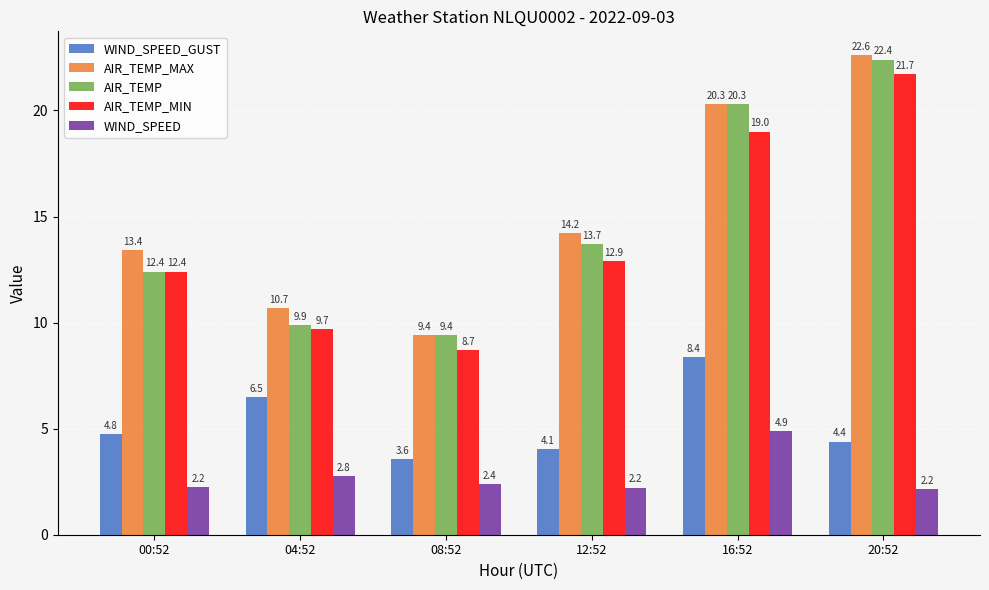

How many groups of bars are there?

6